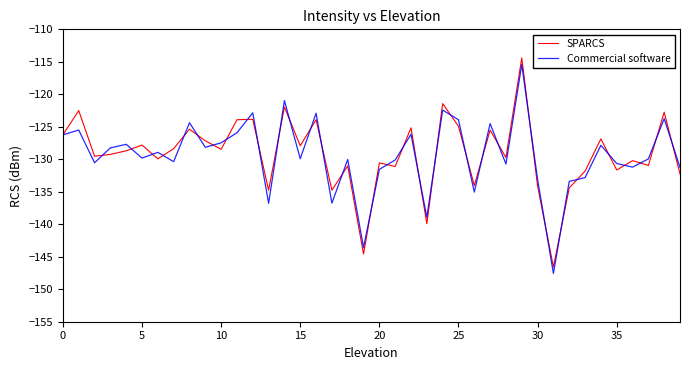

What is the greatest value displayed?

-114.4